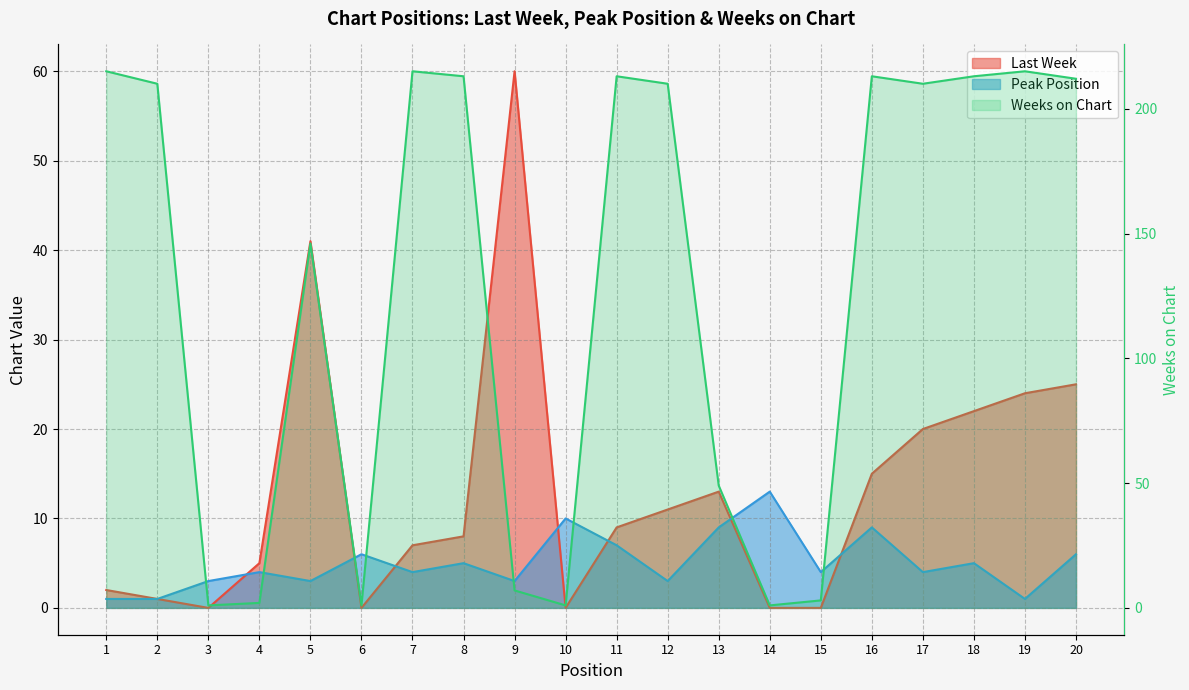

Reading left to right, extract all data points from this chart.

Last Week: 1=2	2=1	3=0	4=5	5=41	6=0	7=7	8=8	9=60	10=0	11=9	12=11	13=13	14=0	15=0	16=15	17=20	18=22	19=24	20=25
Peak Position: 1=1	2=1	3=3	4=4	5=3	6=6	7=4	8=5	9=3	10=10	11=7	12=3	13=9	14=13	15=4	16=9	17=4	18=5	19=1	20=6
Weeks on Chart: 1=215	2=210	3=1	4=2	5=146	6=1	7=215	8=213	9=7	10=1	11=213	12=210	13=49	14=1	15=3	16=213	17=210	18=213	19=215	20=212